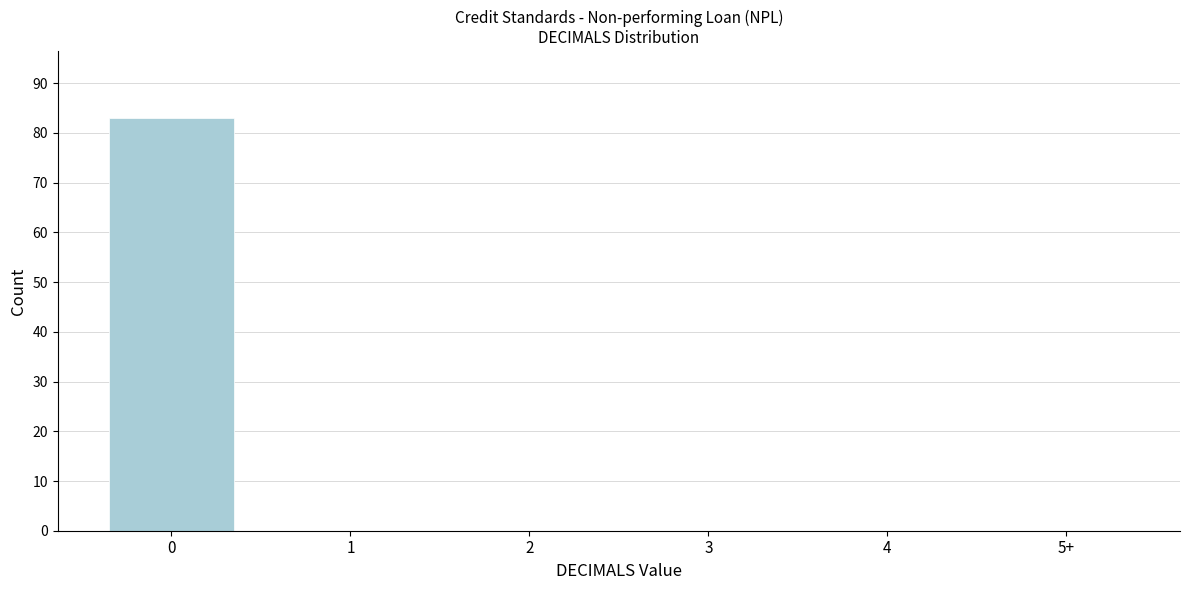

Reading left to right, list all the values displayed in this chart.

0=83	1=0	2=0	3=0	4=0	5+=0